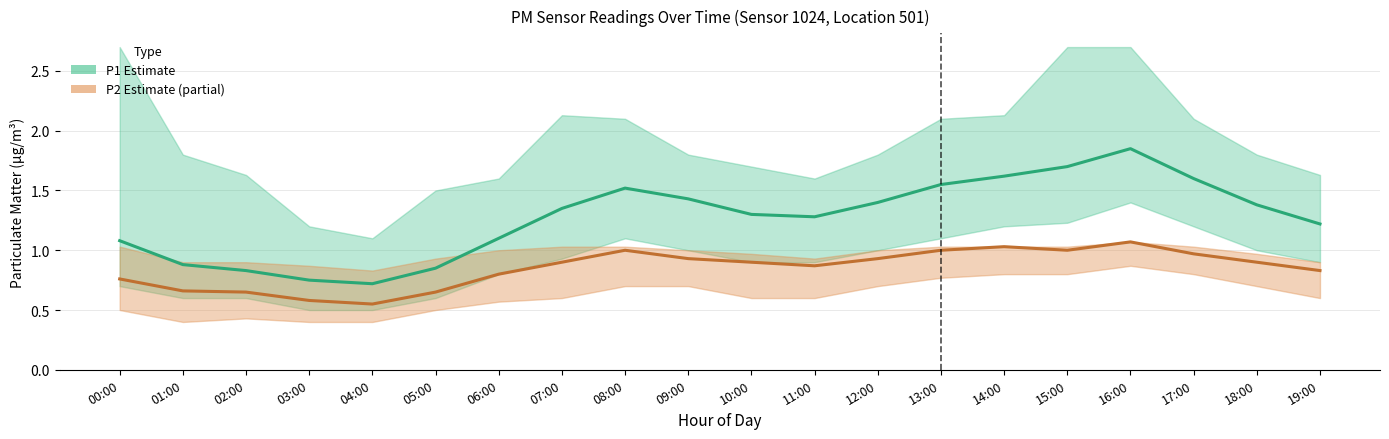

At which category does P1 reach its first local valley?

04:00